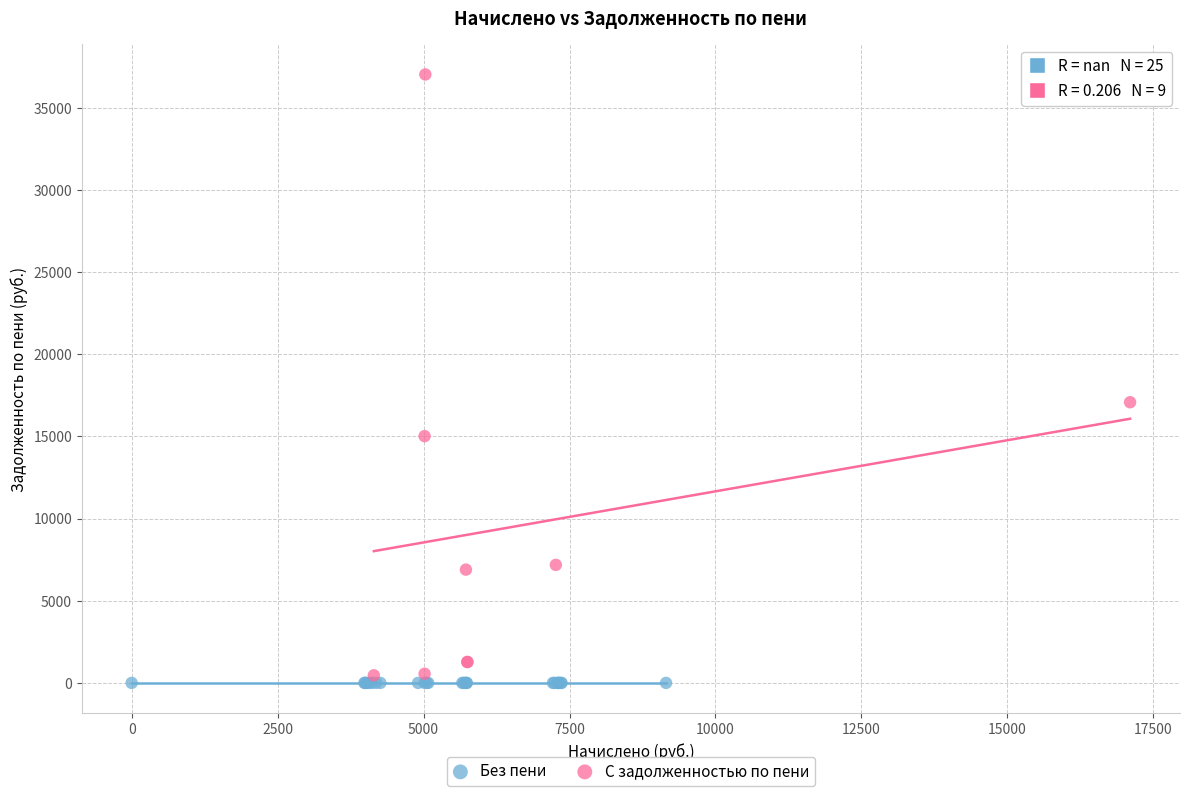

Which series contains the highest Y value?

С задолженностью по пени